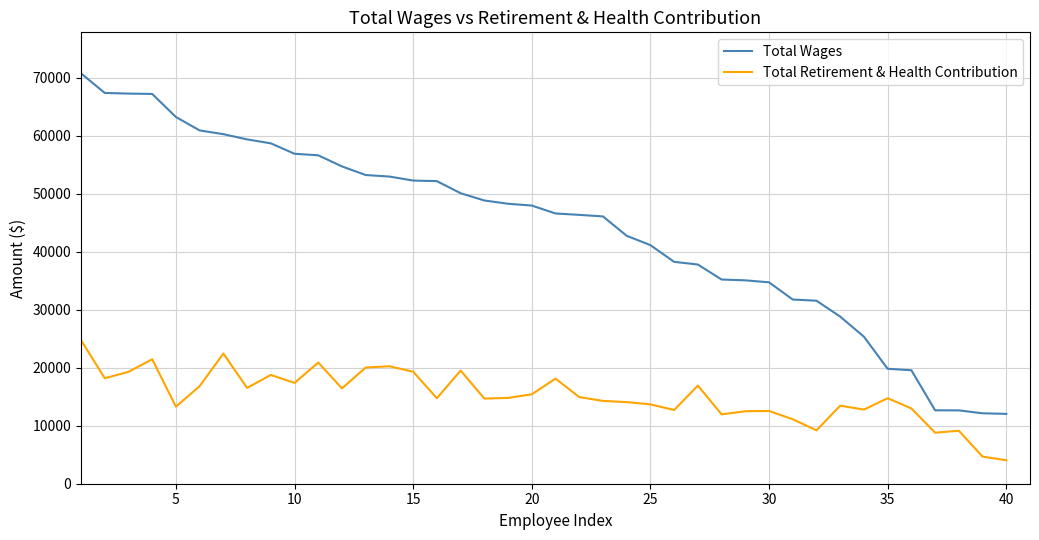

Rank the series by their average value, from highest to lowest.

Total Wages, Total Retirement & Health Contribution